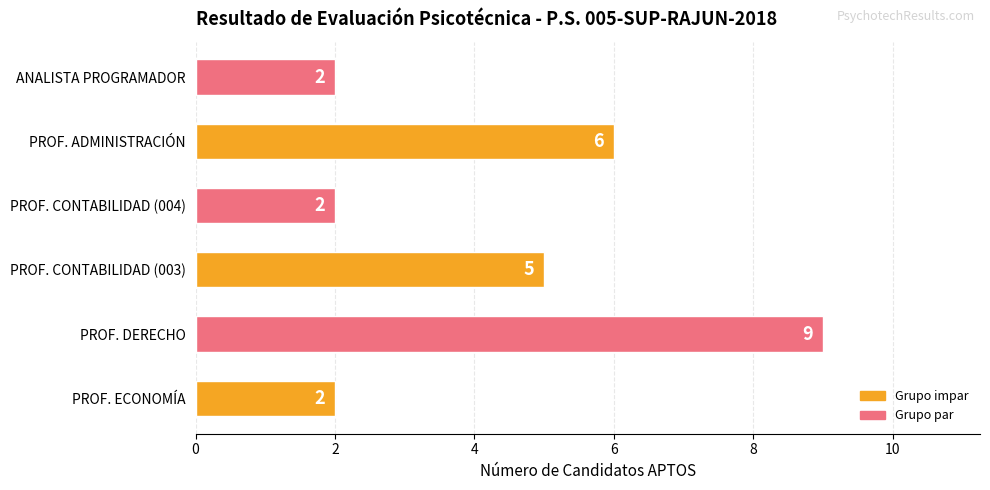

At which category does the chart reach its peak across all series?

PROF. DERECHO